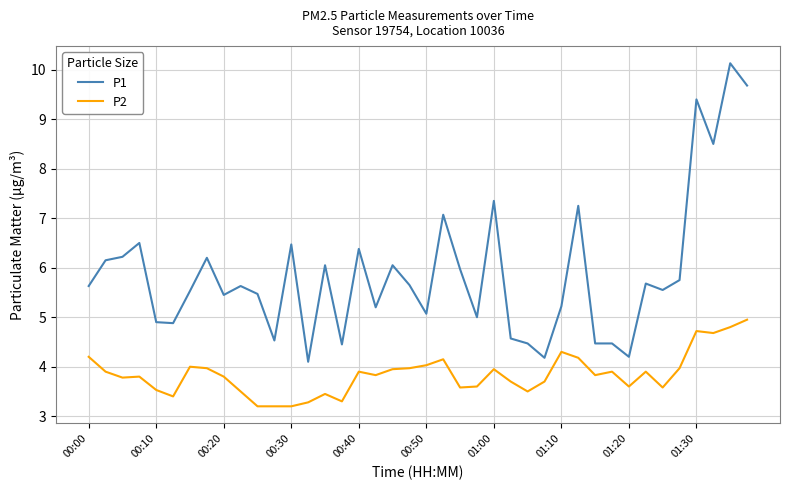

What is the minimum value shown in the chart?

3.2